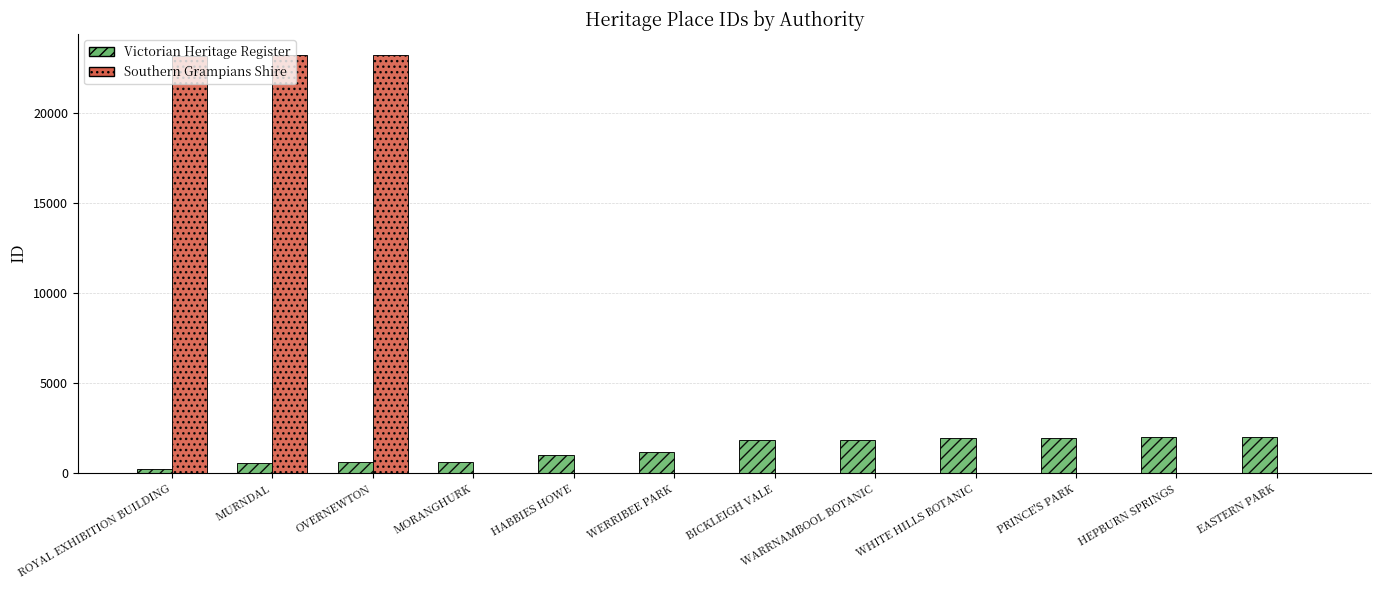

What are all the series names shown in the legend?

Victorian Heritage Register, Southern Grampians Shire